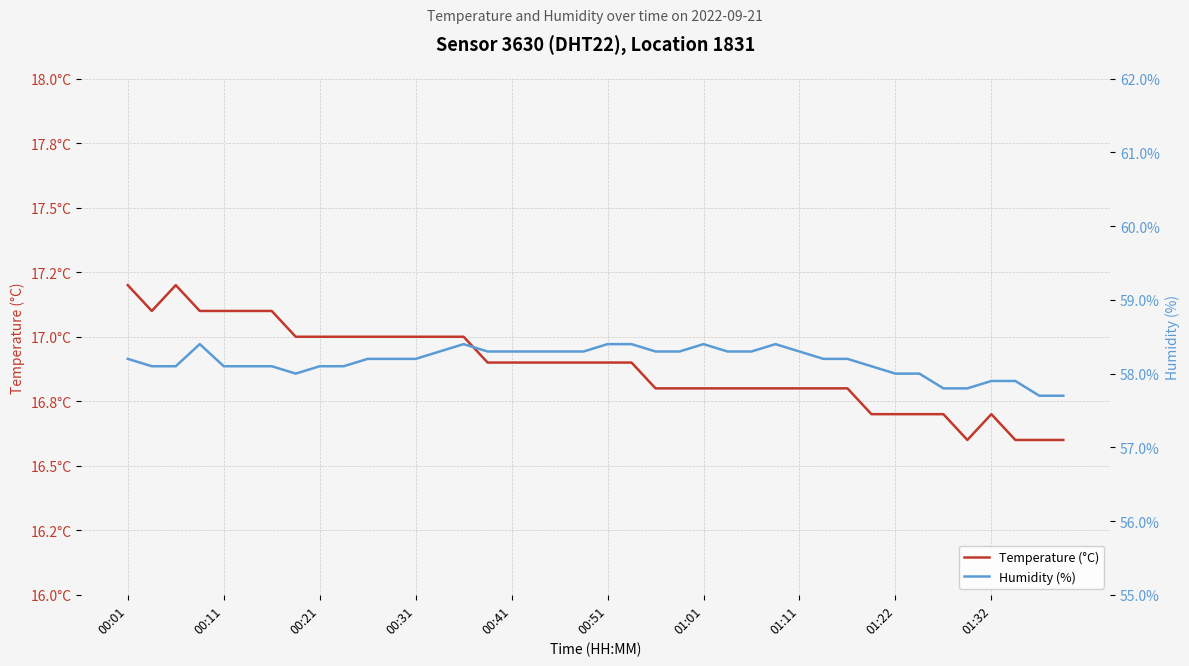

Rank the series at 25 from highest to lowest value.

Humidity (%), Temperature (°C)